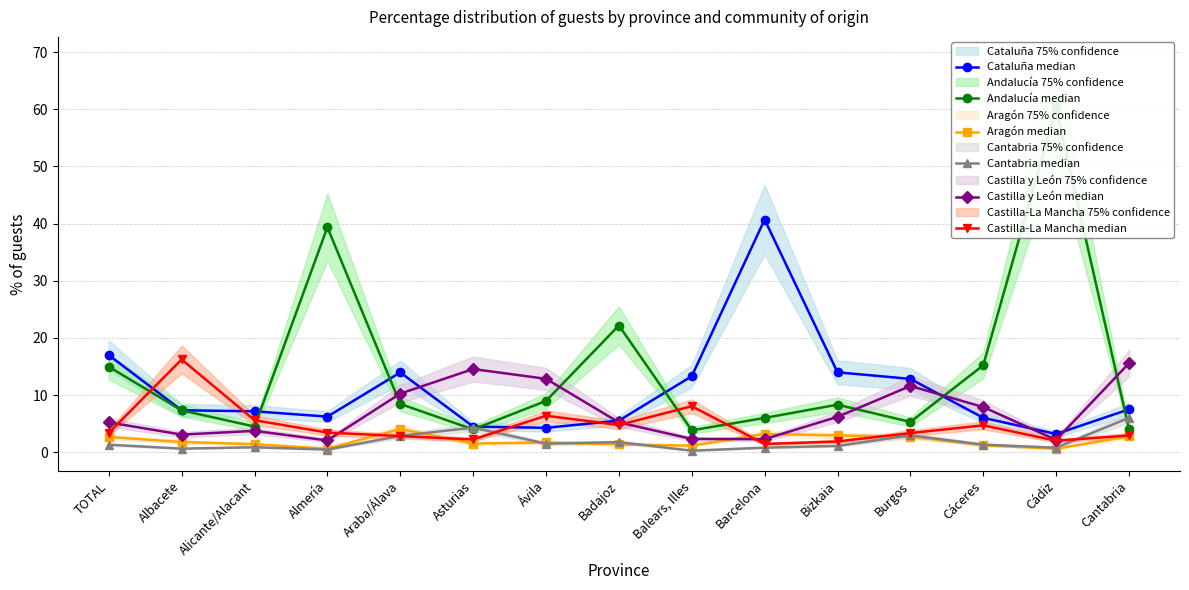

At which label is Cataluña median closest to 21?

TOTAL